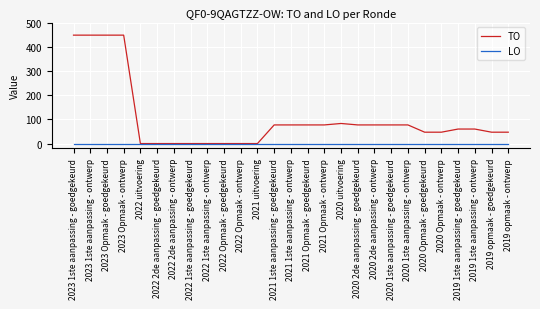

What is the total value across all series at 2020 2de aanpassing - goedgekeurd?

77